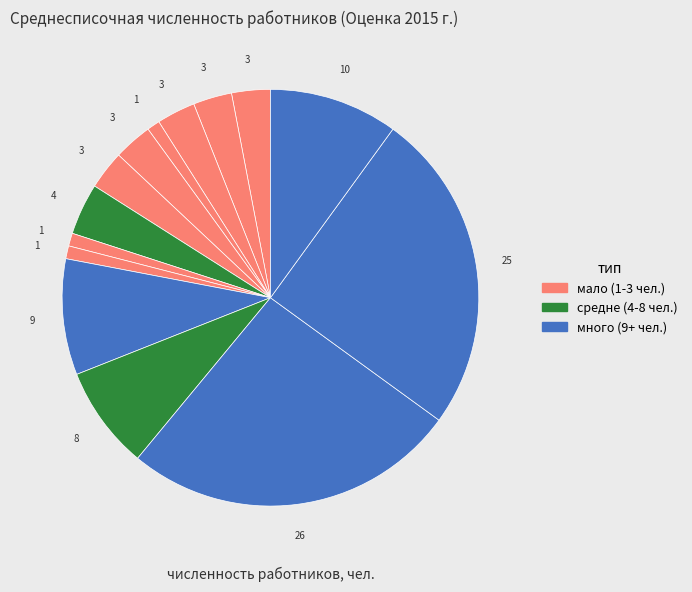

How many slices are in this pie chart?

14